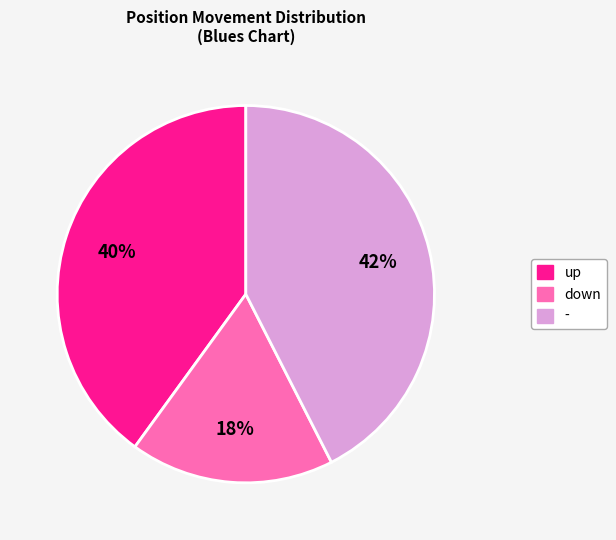

To the nearest percent, what is the average slice percentage?

33%